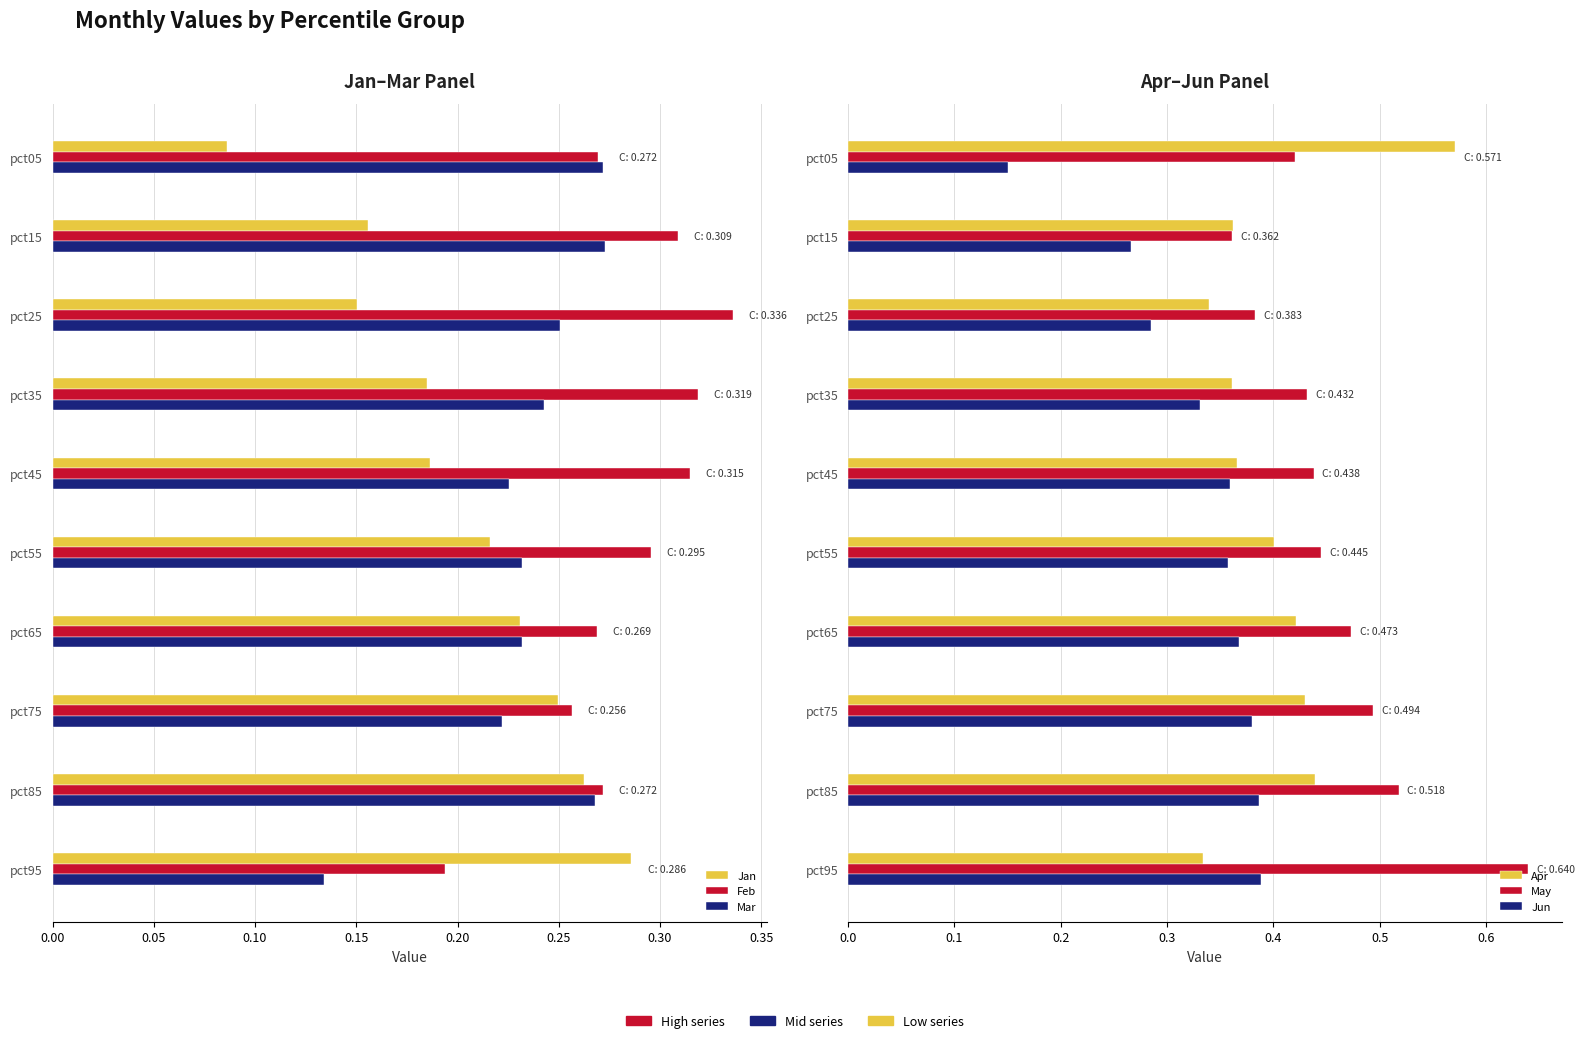

Reading right to left, list all the values displayed in this chart.

Jan: 0.3	0.3	0.2	0.2	0.2	0.2	0.2	0.2	0.2	0.1
Feb: 0.2	0.3	0.3	0.3	0.3	0.3	0.3	0.3	0.3	0.3
Mar: 0.1	0.3	0.2	0.2	0.2	0.2	0.2	0.3	0.3	0.3
Apr: 0.3	0.4	0.4	0.4	0.4	0.4	0.4	0.3	0.4	0.6
May: 0.6	0.5	0.5	0.5	0.4	0.4	0.4	0.4	0.4	0.4
Jun: 0.4	0.4	0.4	0.4	0.4	0.4	0.3	0.3	0.3	0.2